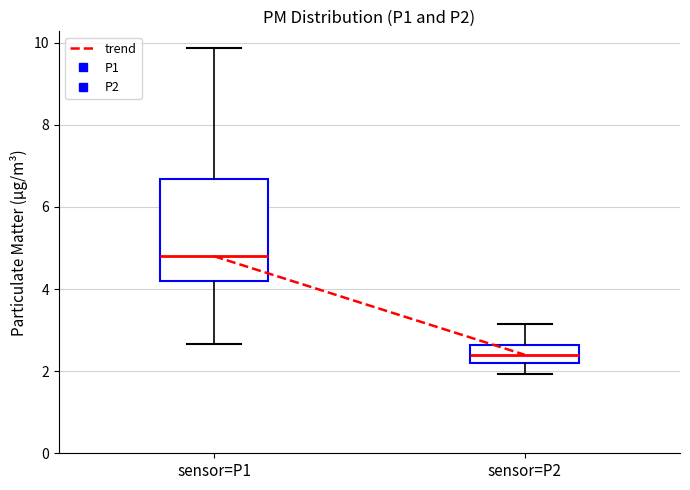

Where is the lower edge of the box for sensor=P2 on the y-axis? The values are not printed on the chart, so give them approximately, as read against the axis.

2.2